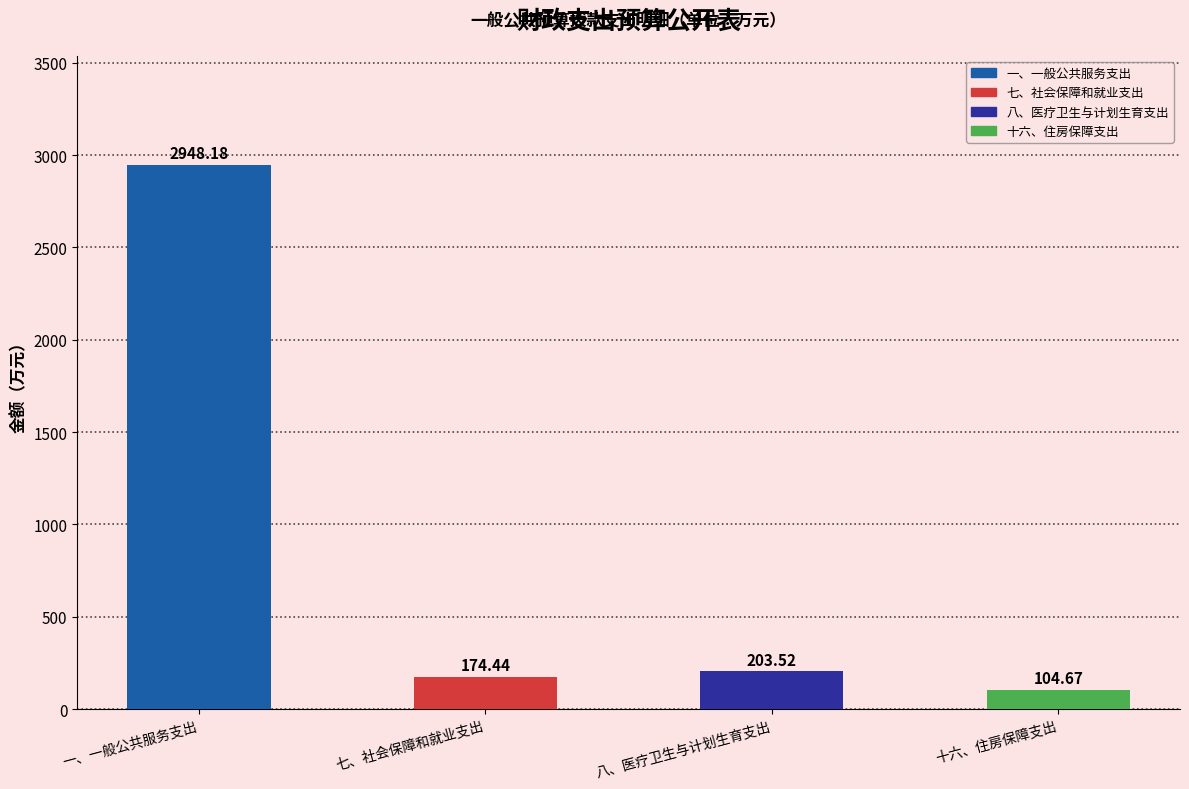

Rank the categories by value from lowest to highest.

十六、住房保障支出, 七、社会保障和就业支出, 八、医疗卫生与计划生育支出, 一、一般公共服务支出